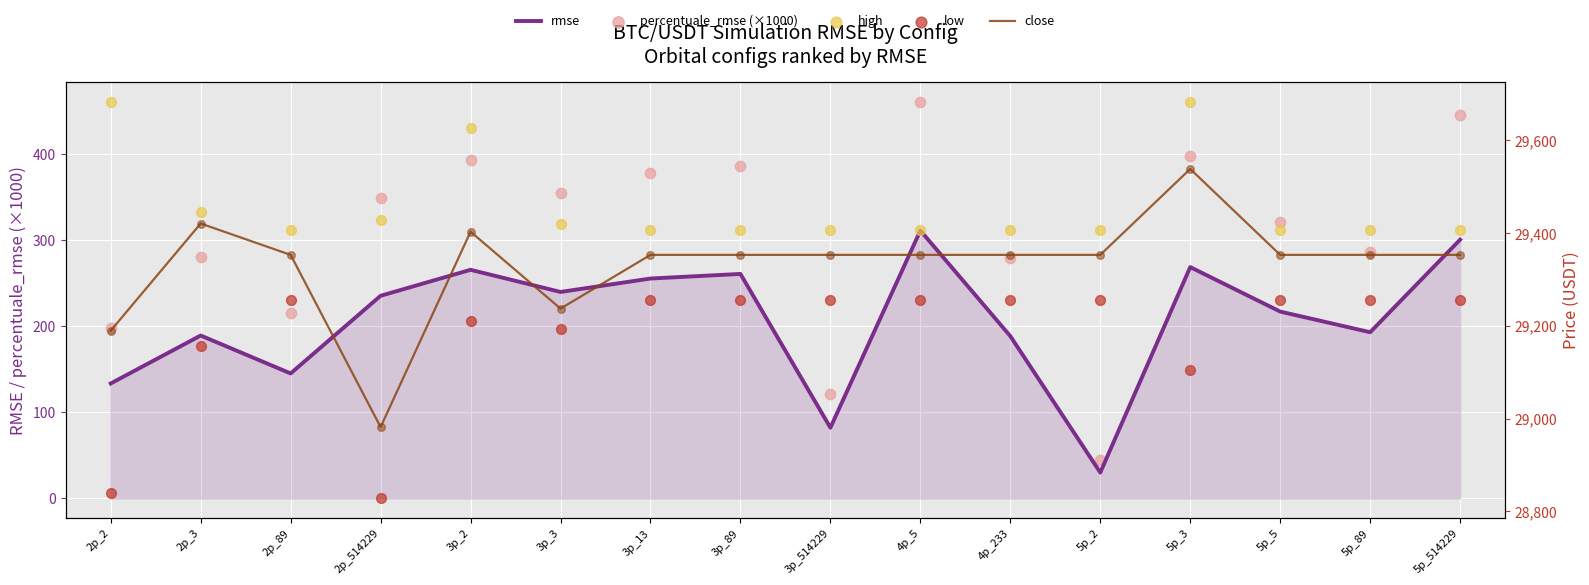

Which series reaches the minimum Y coordinate?

rmse